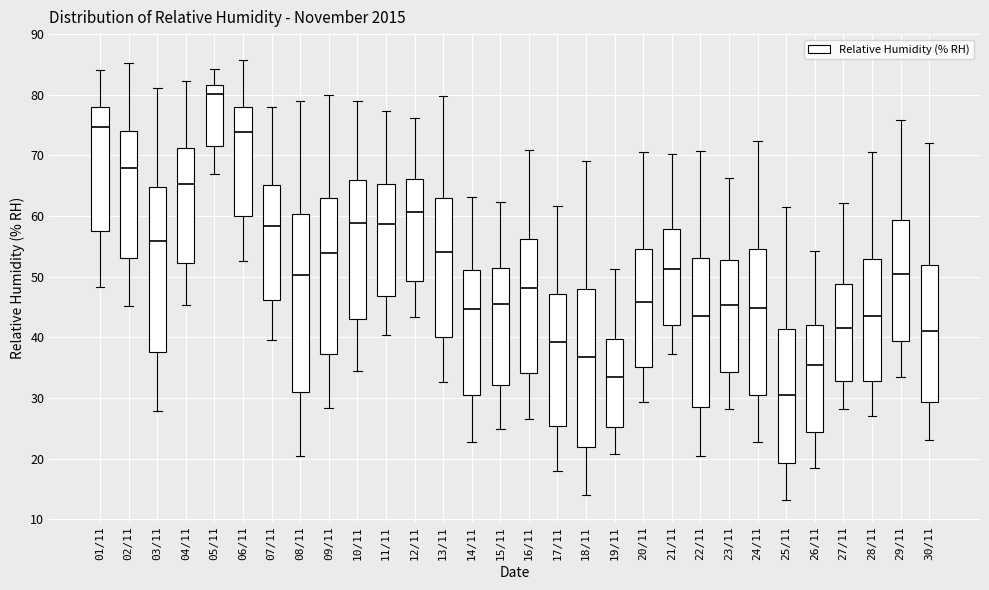

Which box is the tallest, from its lower edge to its upper edge?

08/11